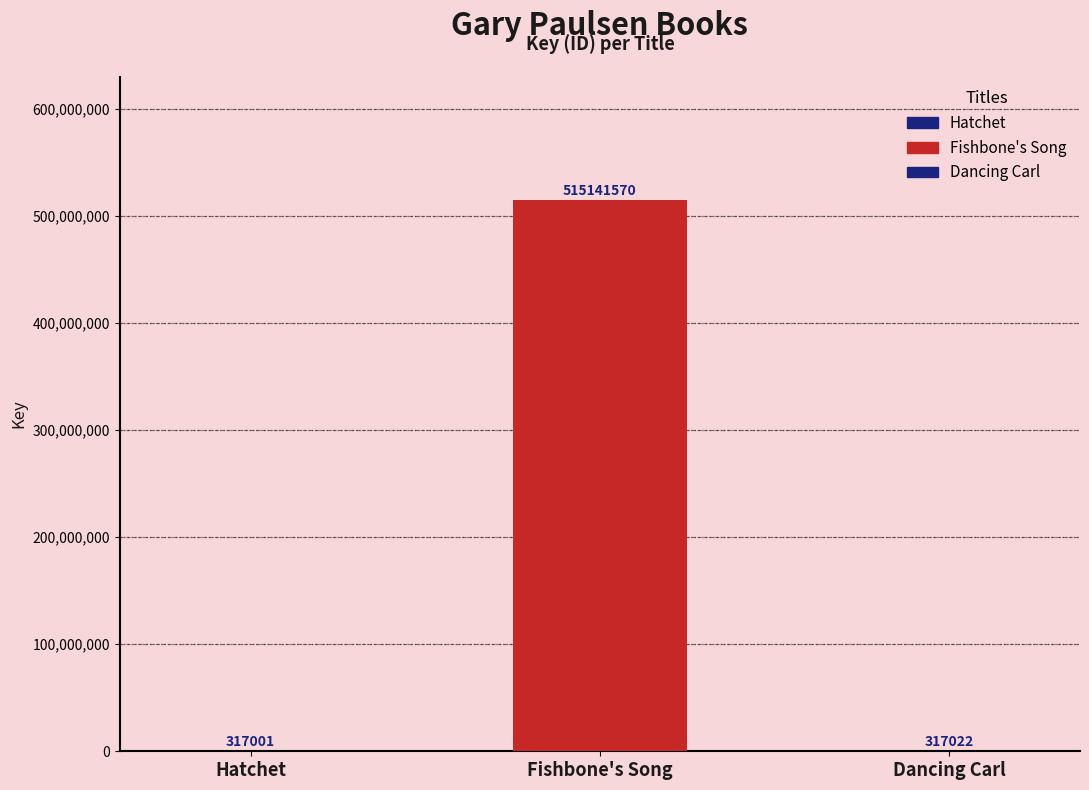

At which label does the data first exceed 317022?

Fishbone's Song